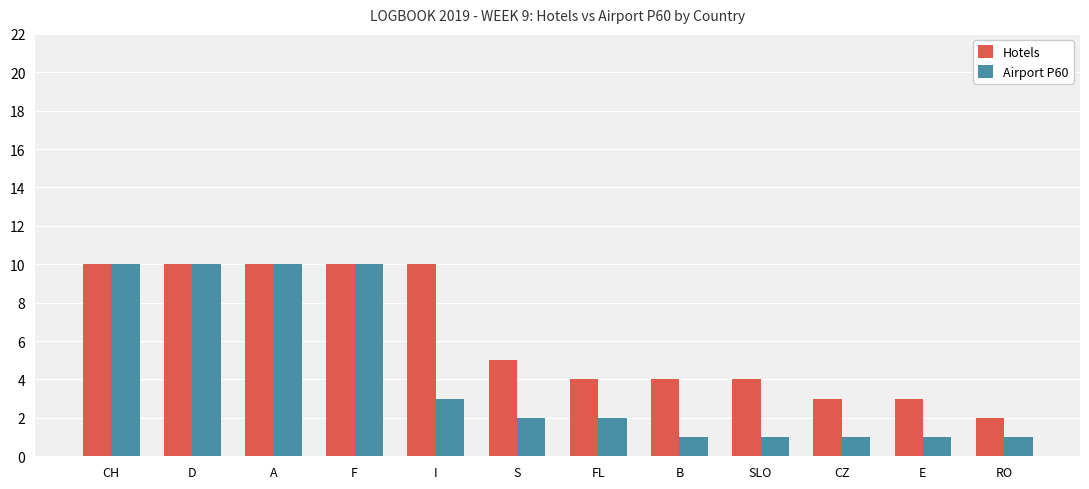

List the series in order of their overall mean, lowest first.

Airport P60, Hotels